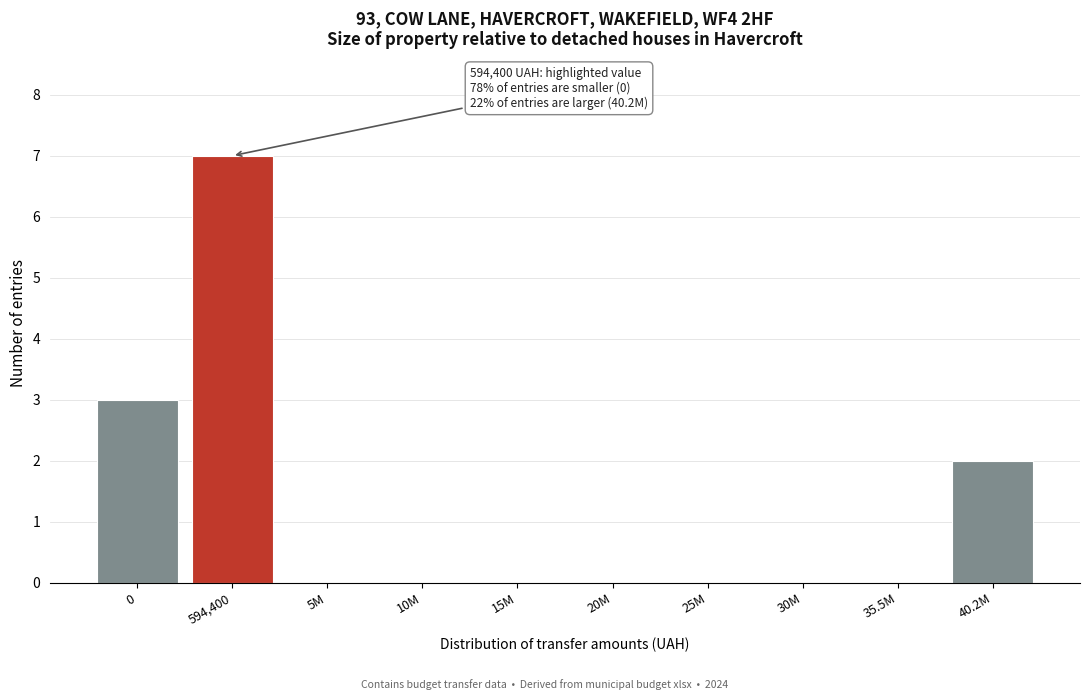

Reading right to left, list all the values displayed in this chart.

40.2M=2	35.5M=0	30M=0	25M=0	20M=0	15M=0	10M=0	5M=0	594,400=7	0=3